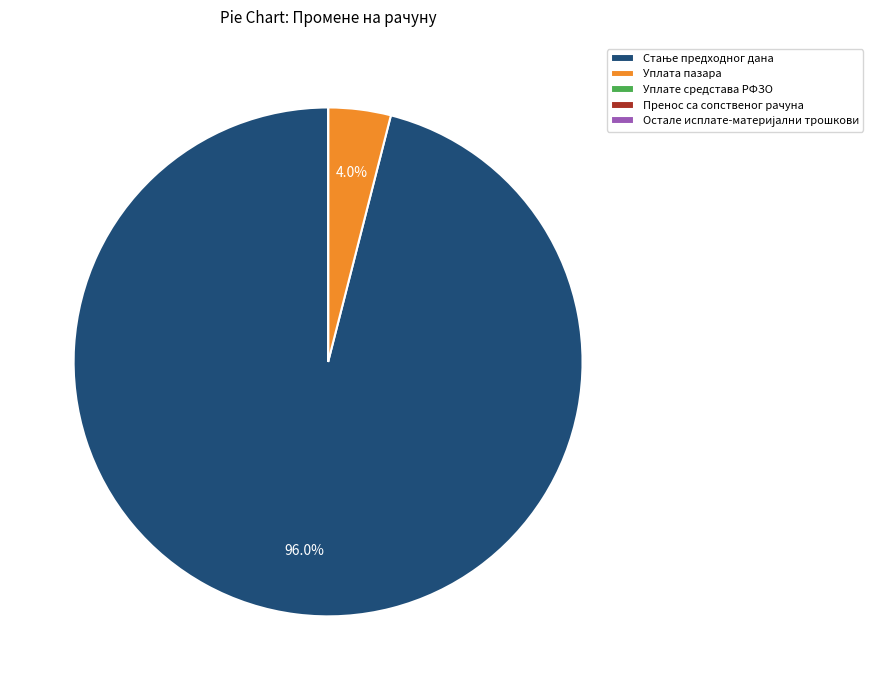

How much of the chart is everything except Уплата пазара?

96.0%